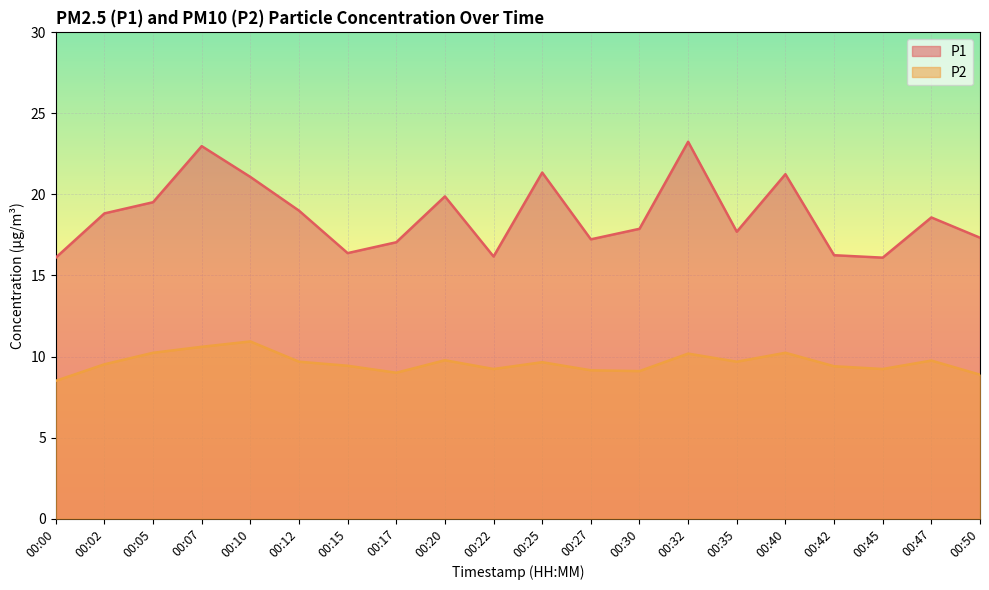

Where is the first local minimum for P2?

00:17